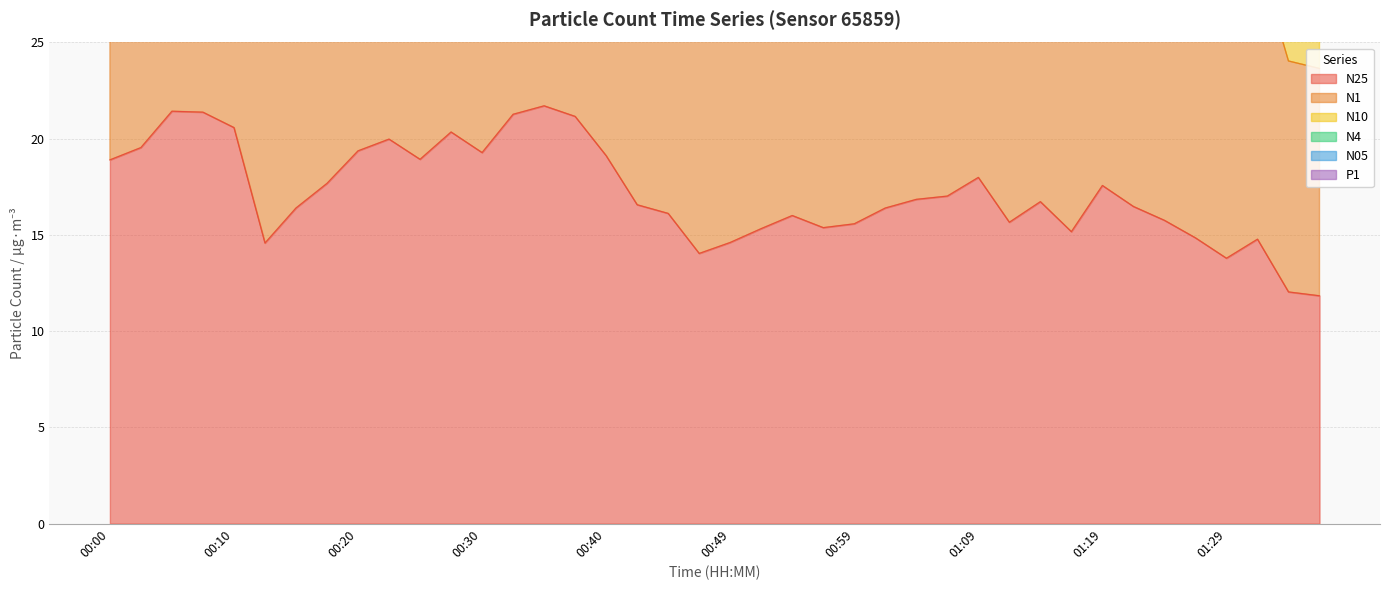

What are all the series names shown in the legend?

N25, N1, N10, N4, N05, P1